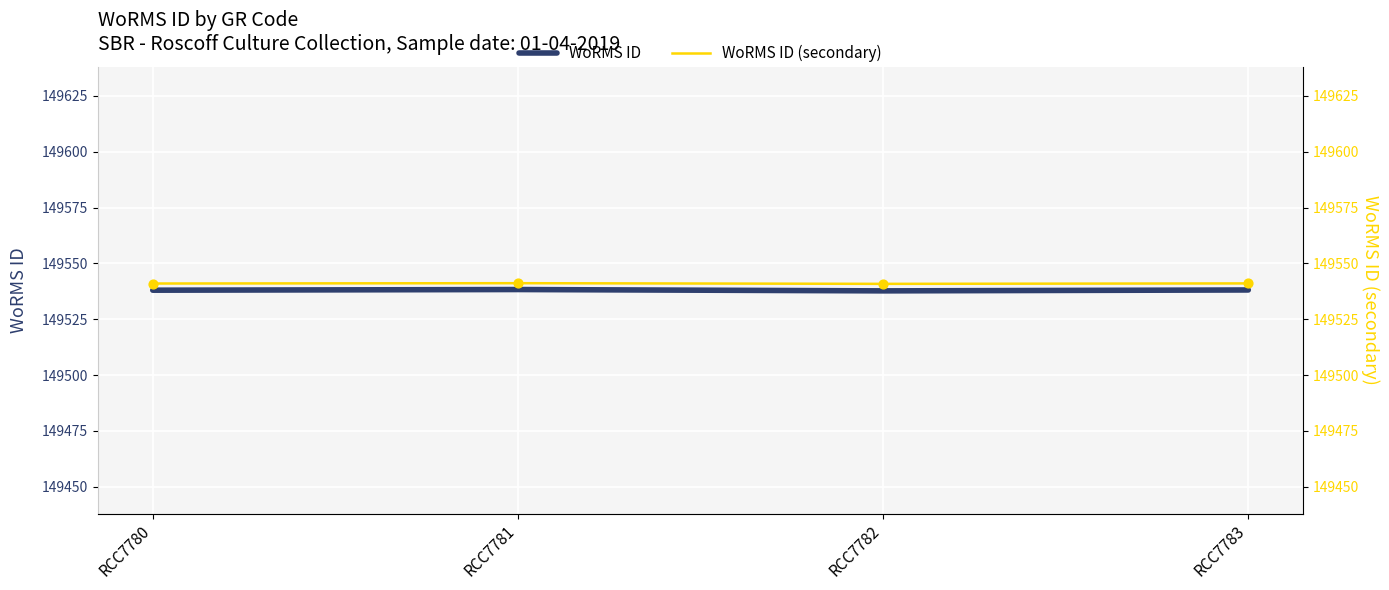

Is the value of WoRMS ID at RCC7782 greater than the value of WoRMS ID (secondary) at RCC7780?

No